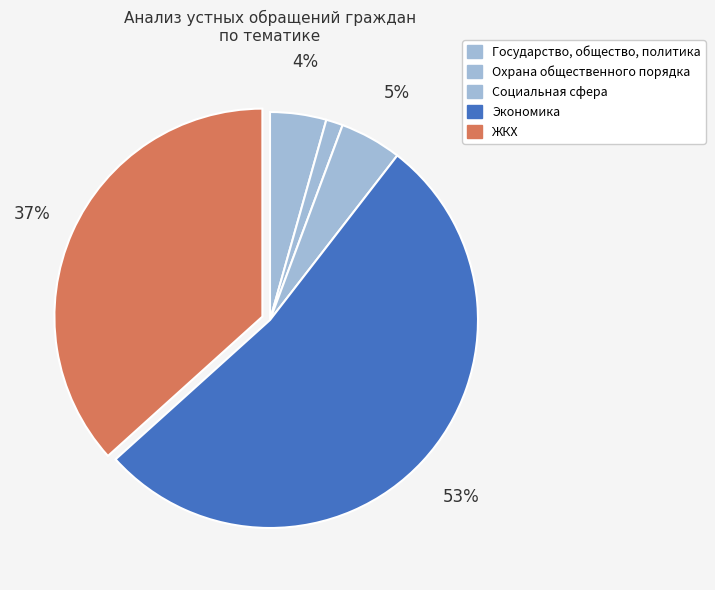

Which has a higher value, Экономика or Государство, общество, политика?

Экономика